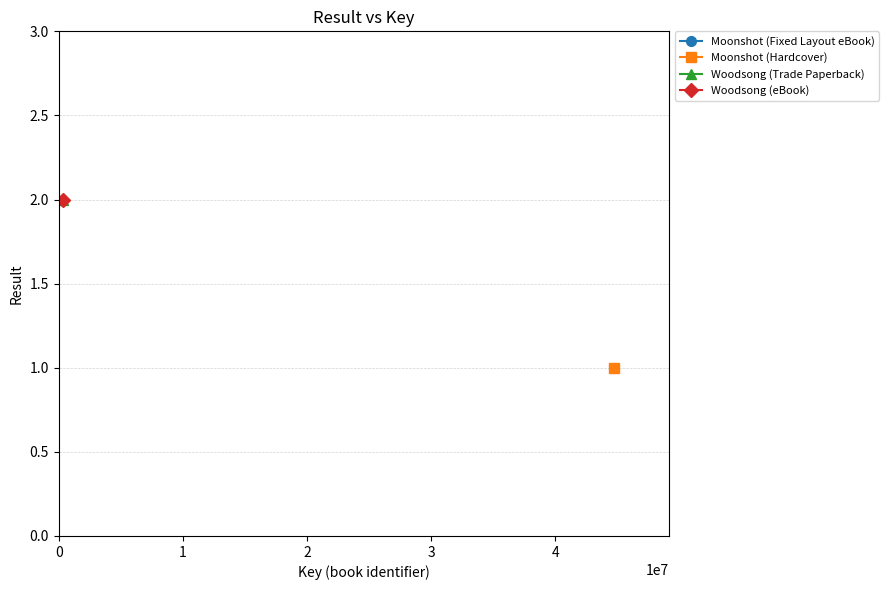

Count the Woodsong (Trade Paperback) values in the range 1 to 2.

2